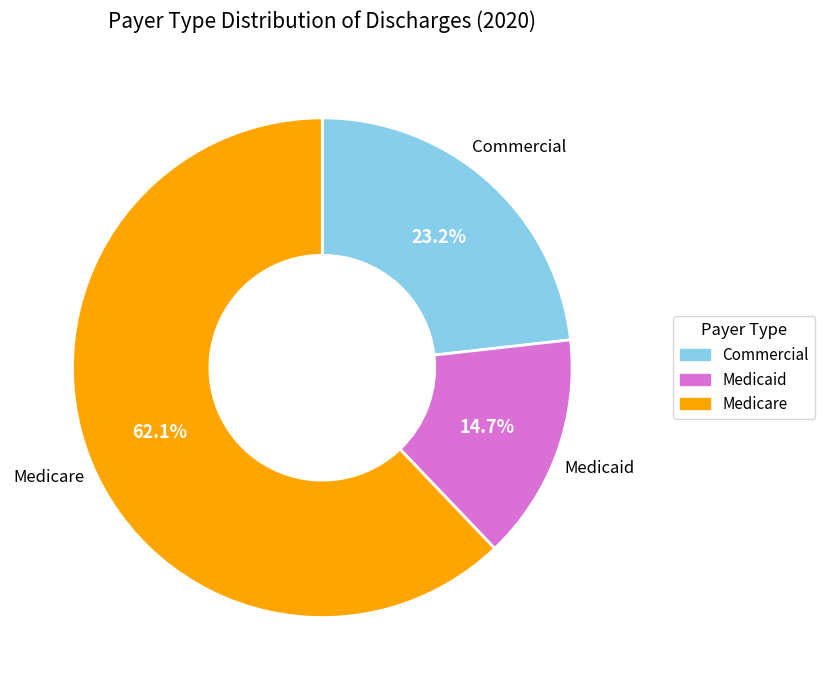

Which slice is the smallest?

Medicaid